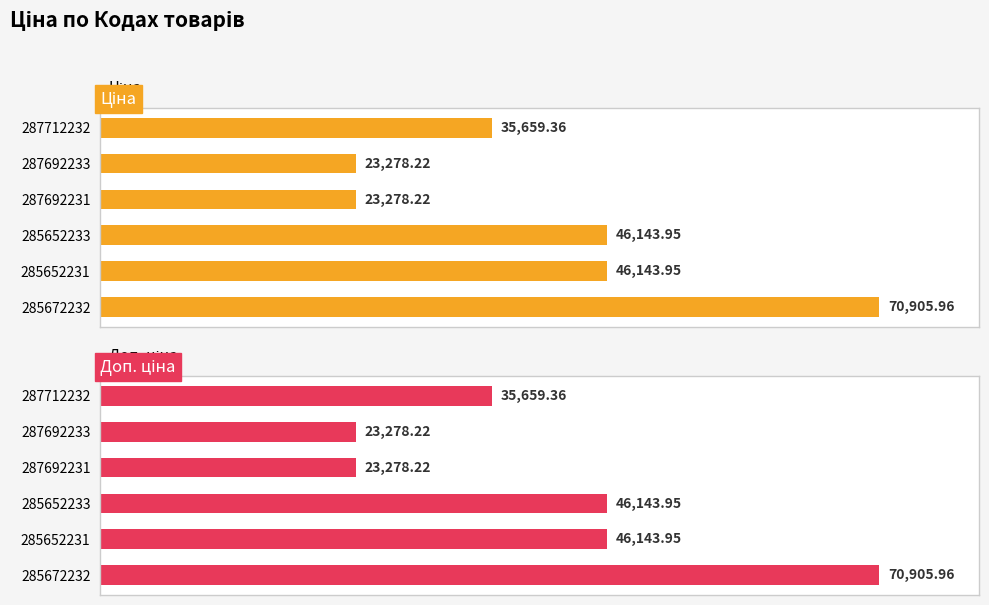

What is the minimum value shown in the chart?

23278.2